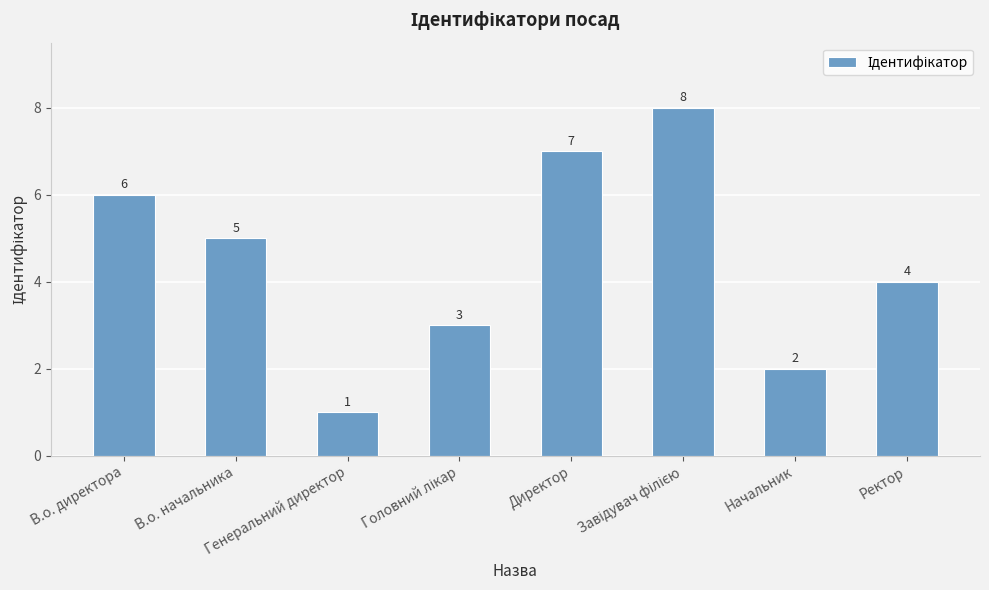

Reading right to left, transcribe all the data shown in this chart.

4	2	8	7	3	1	5	6